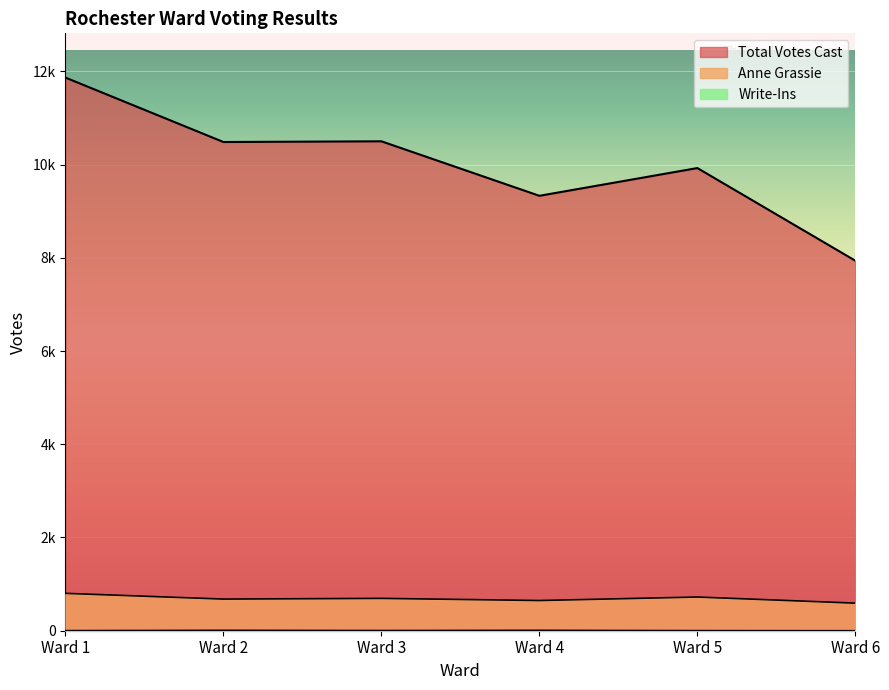

Reading right to left, list all the values displayed in this chart.

Total Votes Cast: Ward 6=7937	Ward 5=9925	Ward 4=9330	Ward 3=10499	Ward 2=10484	Ward 1=11866
Anne Grassie: Ward 6=592	Ward 5=723	Ward 4=648	Ward 3=694	Ward 2=679	Ward 1=802
Write-Ins: Ward 6=0	Ward 5=2	Ward 4=8	Ward 3=4	Ward 2=8	Ward 1=2